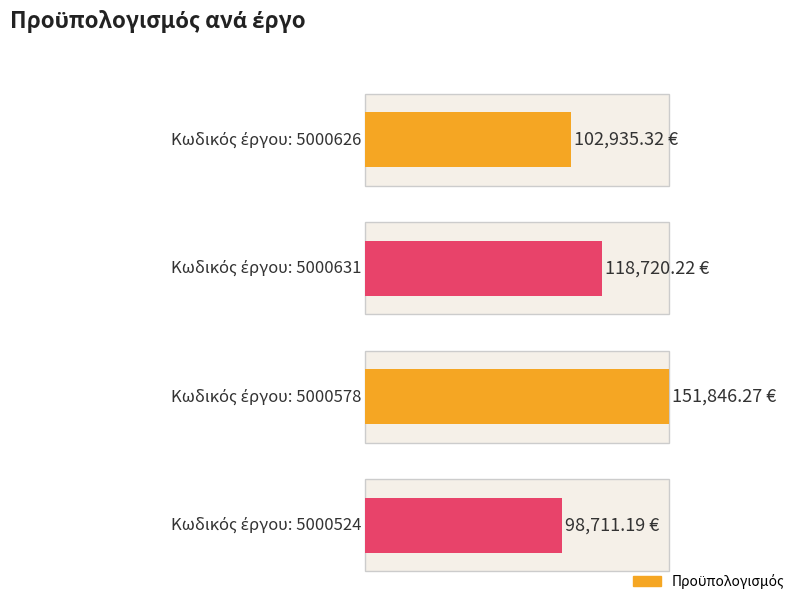

Which label corresponds to the largest value in the chart?

5000578